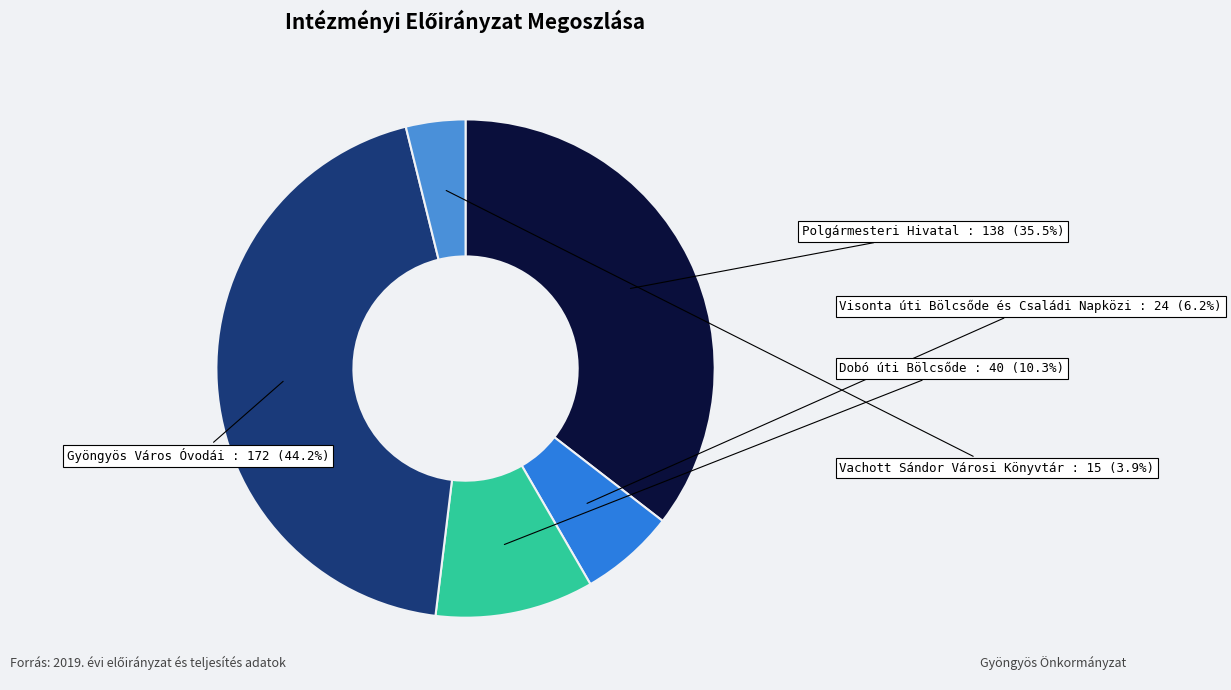

How many segments does this pie chart have?

5